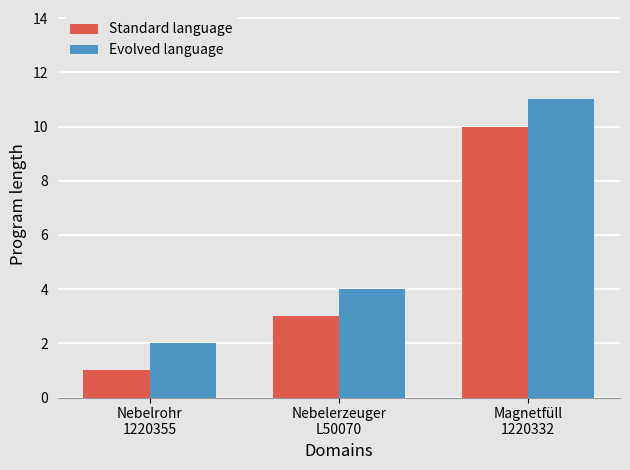

What is the greatest value displayed?

11